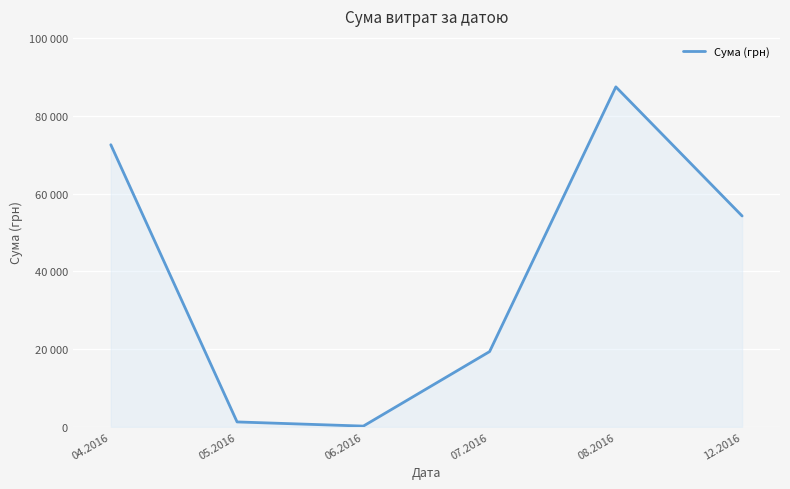

What is the difference between the values at 06.2016 and 08.2016?

87293.1